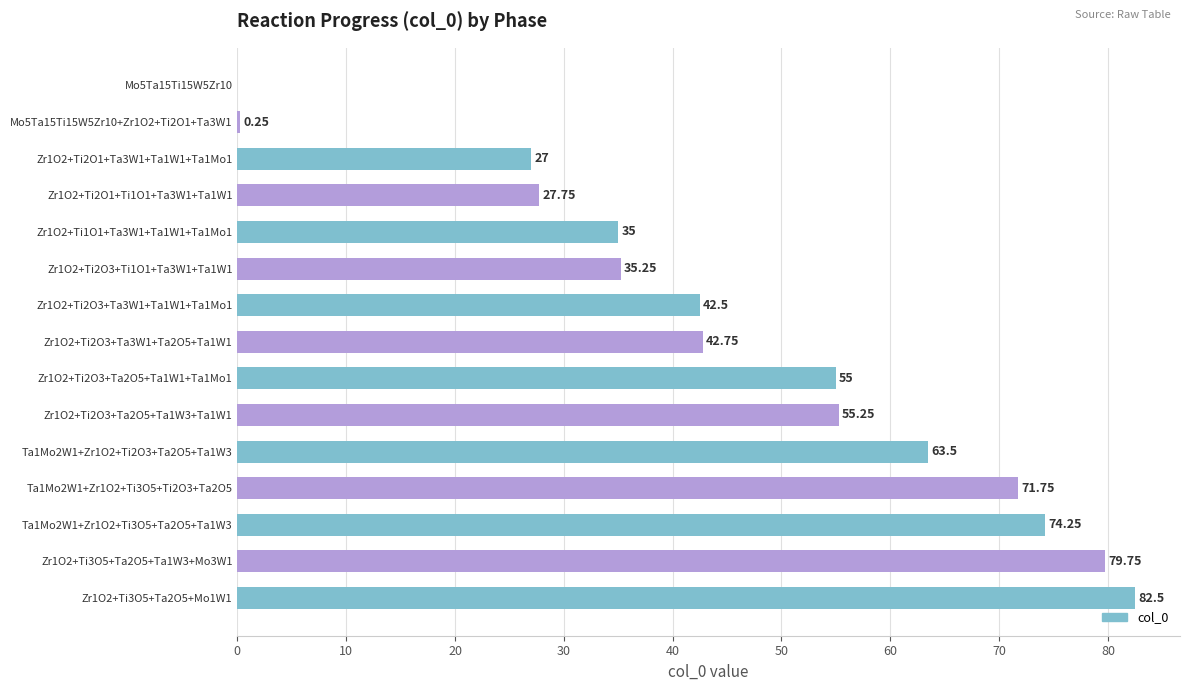

What is the ratio of the value at Ta1Mo2W1+Zr1O2+Ti3O5+Ti2O3+Ta2O5 to the value at Zr1O2+Ti2O3+Ta2O5+Ta1W1+Ta1Mo1?

1.3